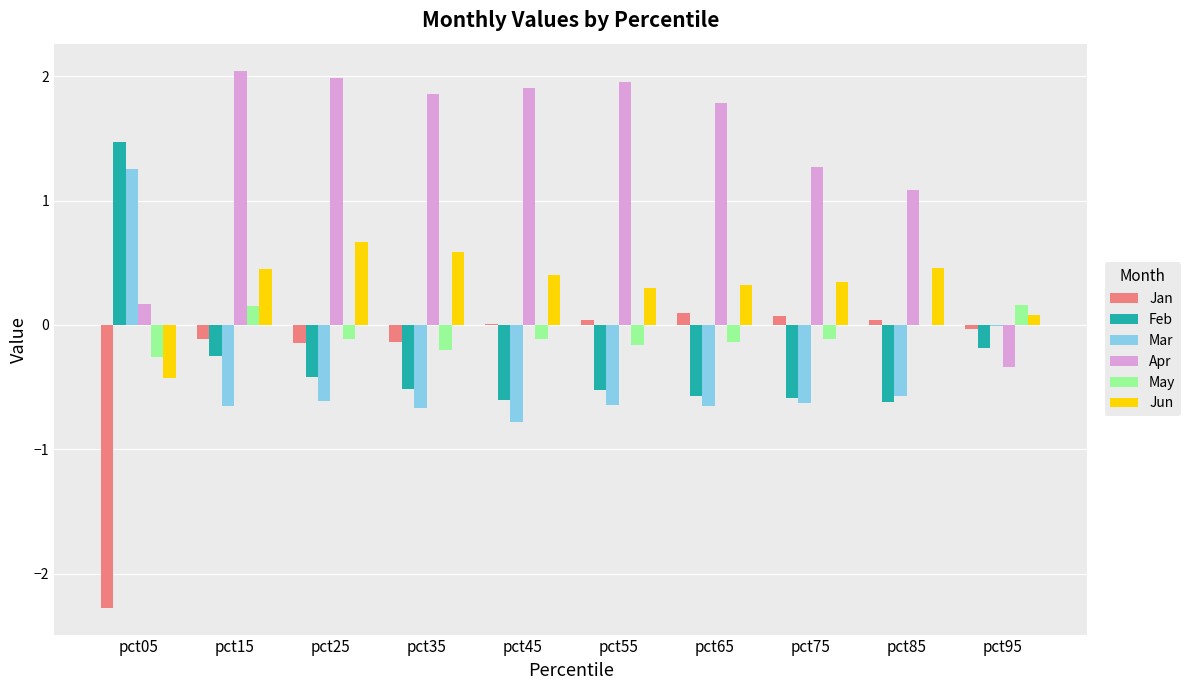

Which series has the largest total across all categories?

Apr